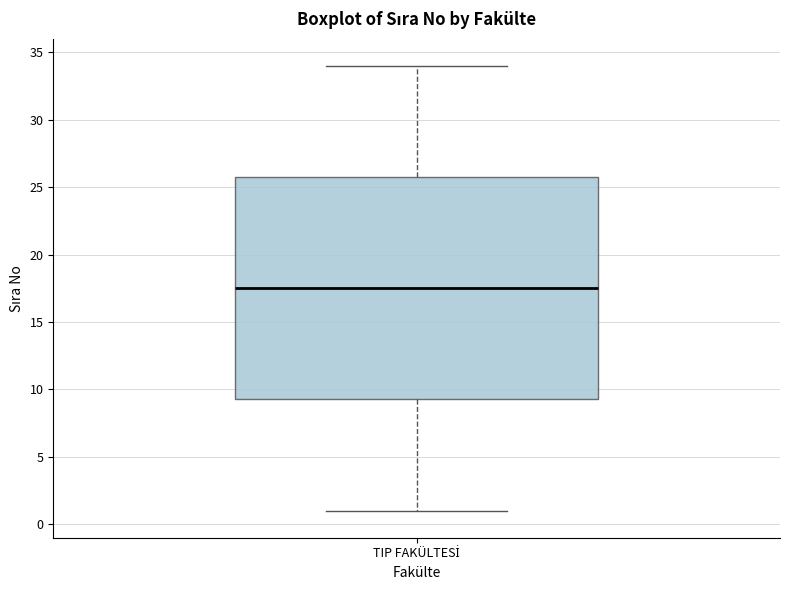

Transcribe this box plot: give where the median line is, the range the box spans, and where the two whiskers end, as read against the y-axis. The values are not printed on the chart, so give them approximately, as read against the axis.

median 17.5, box 9.5 to 26.0, whiskers 1.0 to 34.0